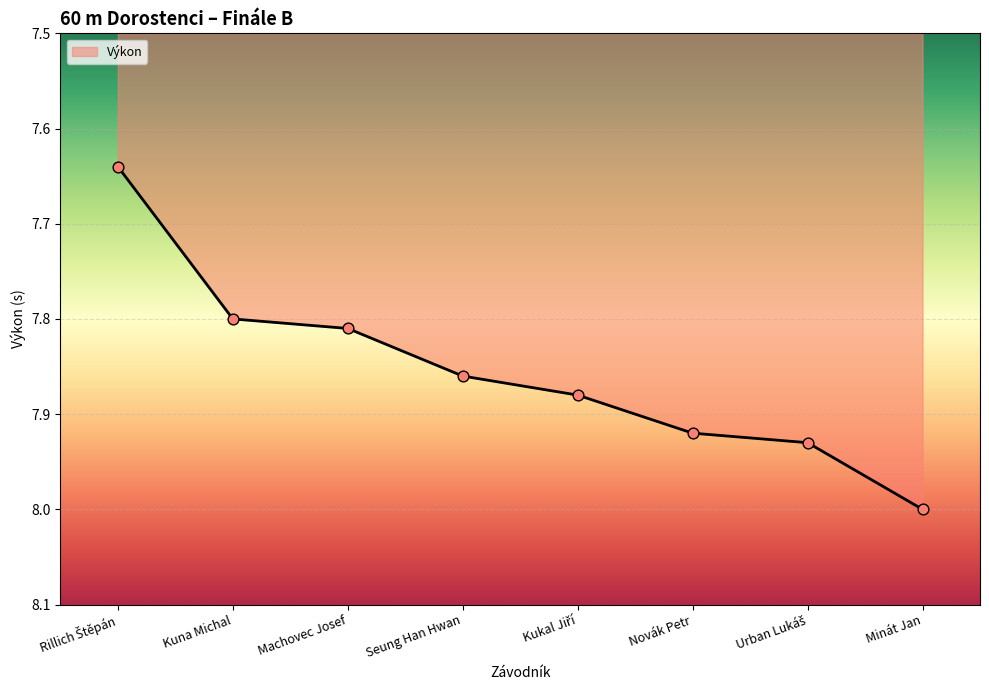

Approximately how many times larger is the value at Kuna Michal compared to Seung Han Hwan?

1.0